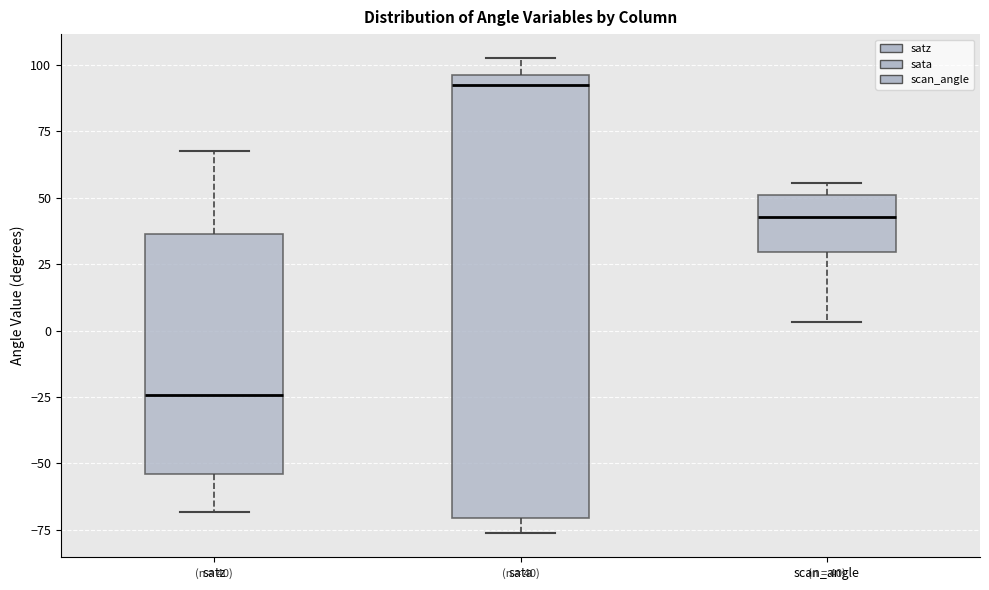

Which box is the tallest, from its lower edge to its upper edge?

sata